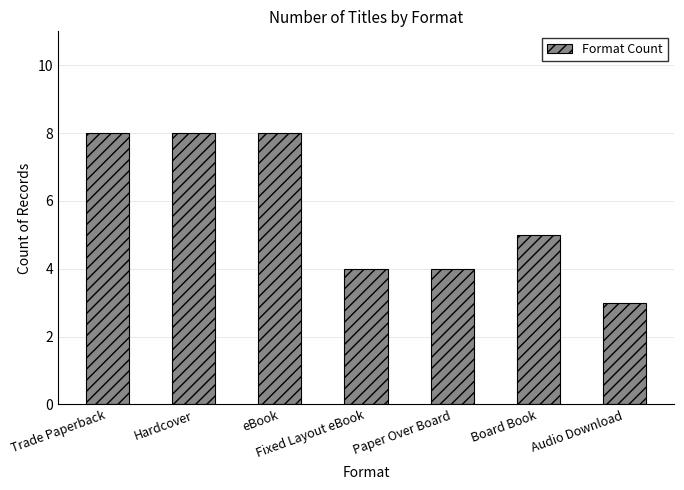

What is the label of the 6th bar from the left?

Board Book